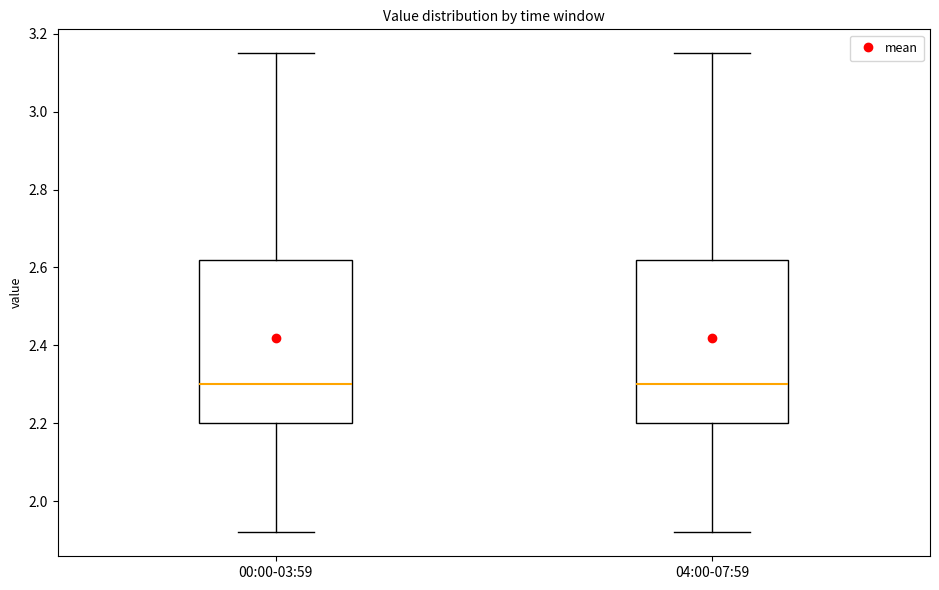

Reading left to right, read every box against the y-axis: the position of its median line, the range the box covers, and the ends of its whiskers. The values are not printed on the chart, so give them approximately, as read against the axis.

00:00-03:59: median 2.30, box 2.20 to 2.62, whiskers 1.92 to 3.16
04:00-07:59: median 2.30, box 2.20 to 2.62, whiskers 1.92 to 3.16